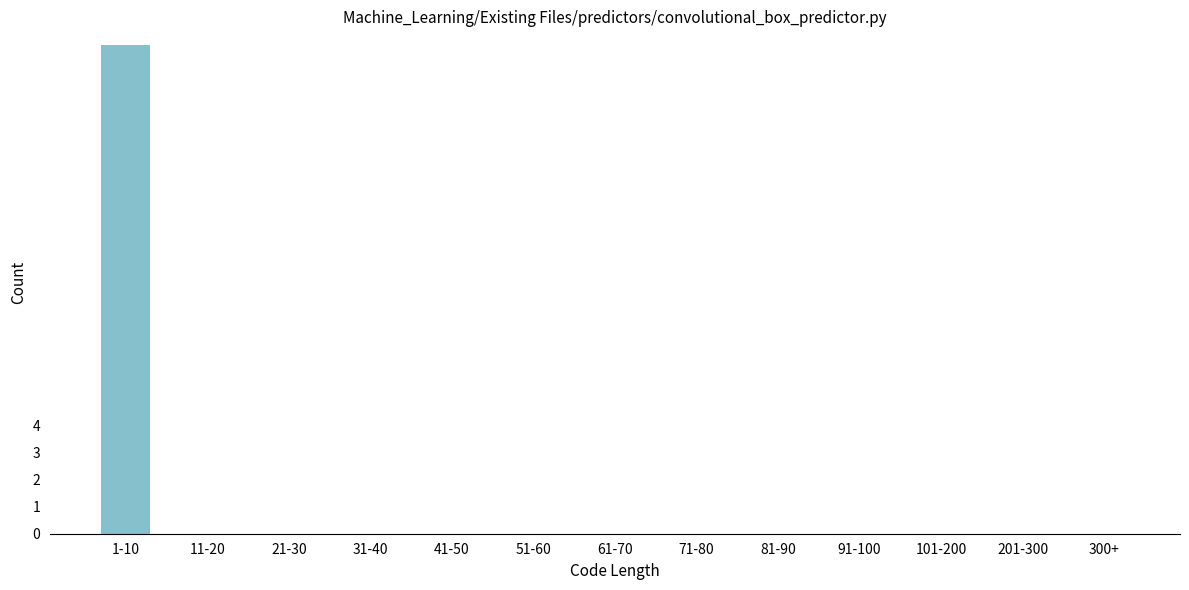

Reading left to right, what are all the values shown in this chart?

1-10=18	11-20=0	21-30=0	31-40=0	41-50=0	51-60=0	61-70=0	71-80=0	81-90=0	91-100=0	101-200=0	201-300=0	300+=0